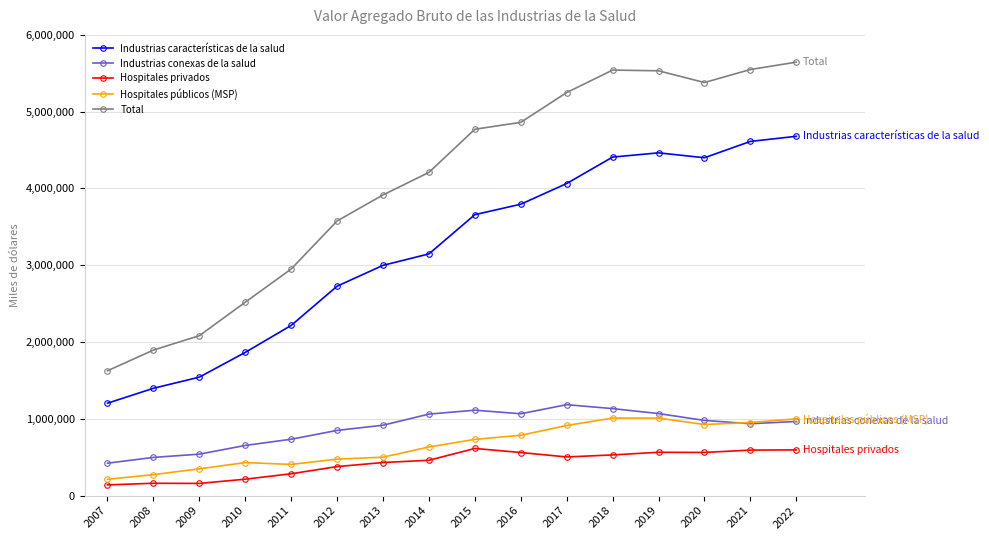

What is the approximate value of Industrias características de la salud at 2019, to the nearest 10?

4463860